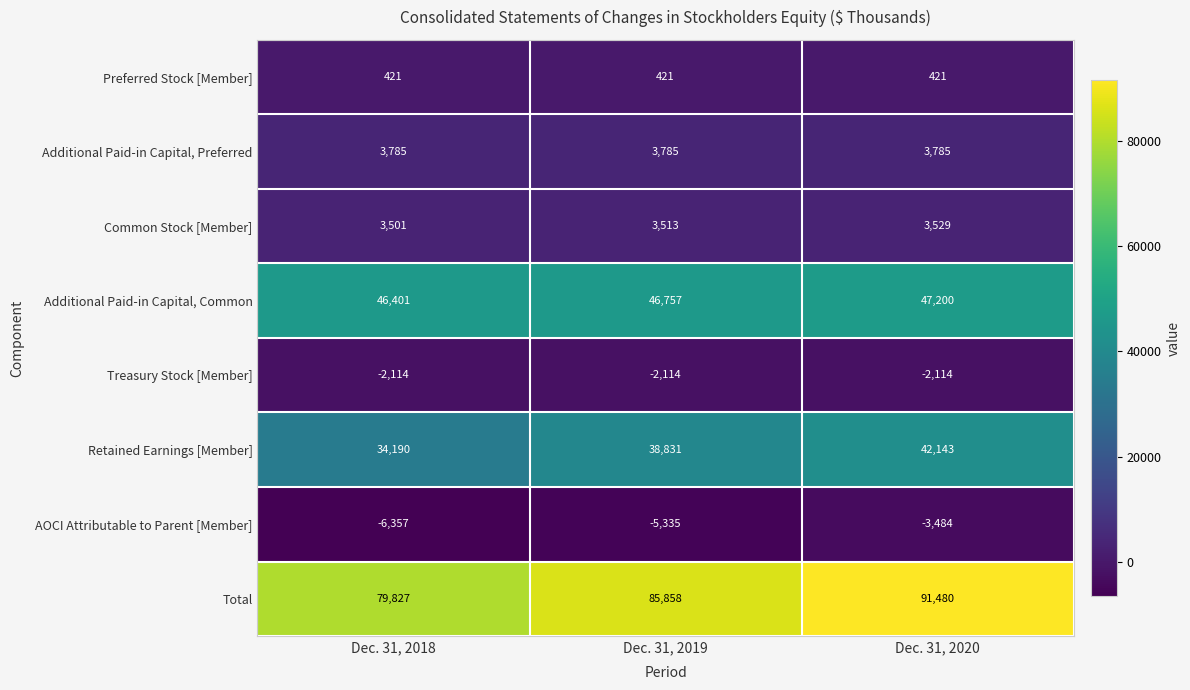

List the series in order of their peak value, highest first.

Total, Additional Paid-in Capital, Common, Retained Earnings [Member], Additional Paid-in Capital, Preferred, Common Stock [Member], Preferred Stock [Member], Treasury Stock [Member], AOCI Attributable to Parent [Member]